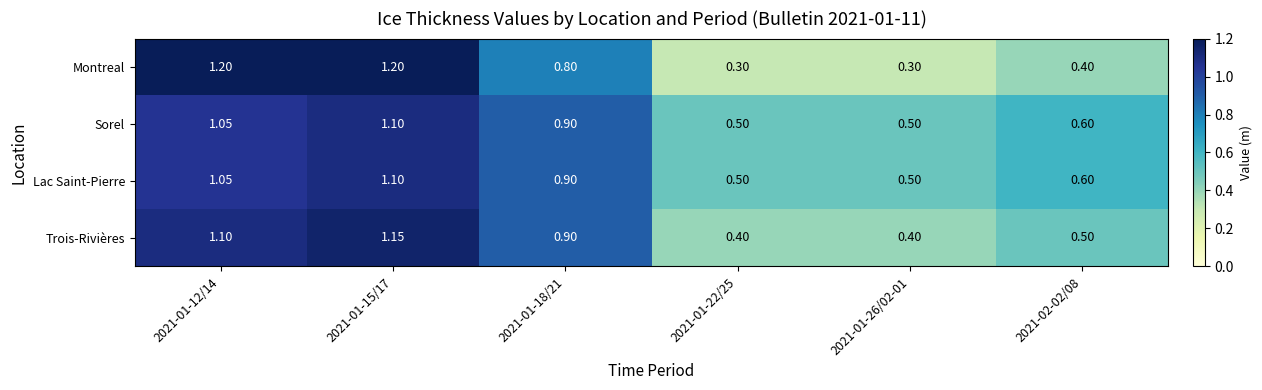

Which series has the largest range (max minus min)?

Montreal